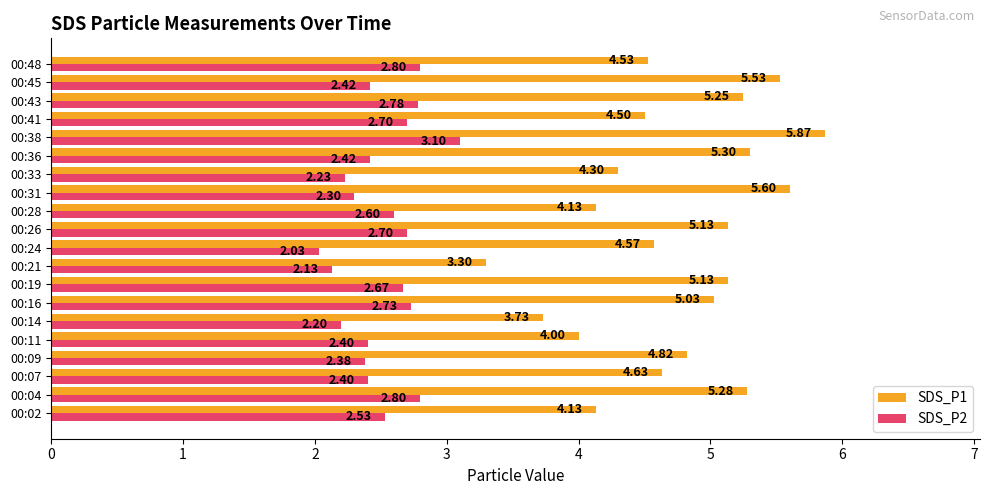

What are all the series names shown in the legend?

SDS_P1, SDS_P2